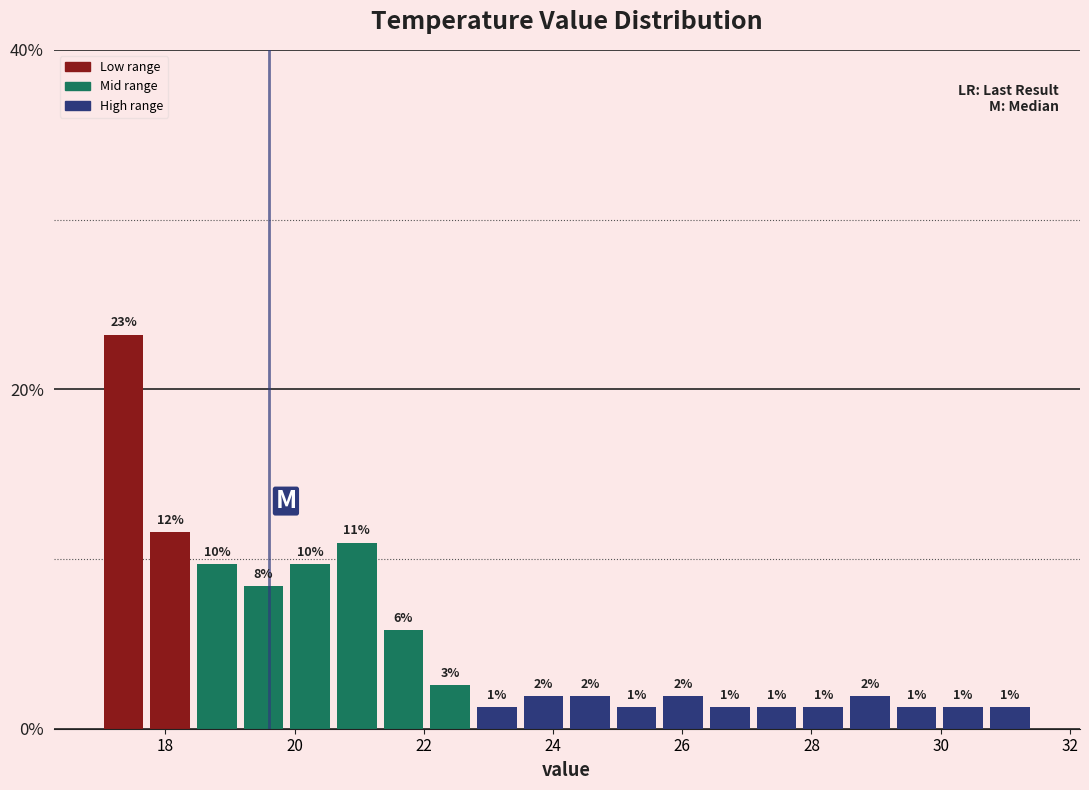

Read against the x-axis, roughly where is the centre of the tallest bar?

17.4